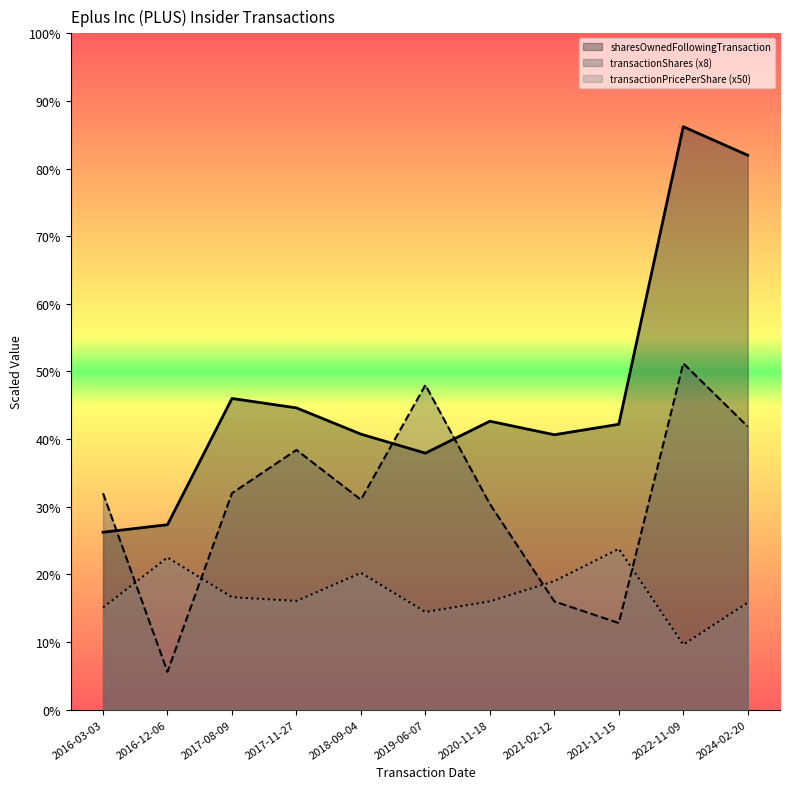

At which label does transactionPricePerShare first exceed 4017?

2016-12-06